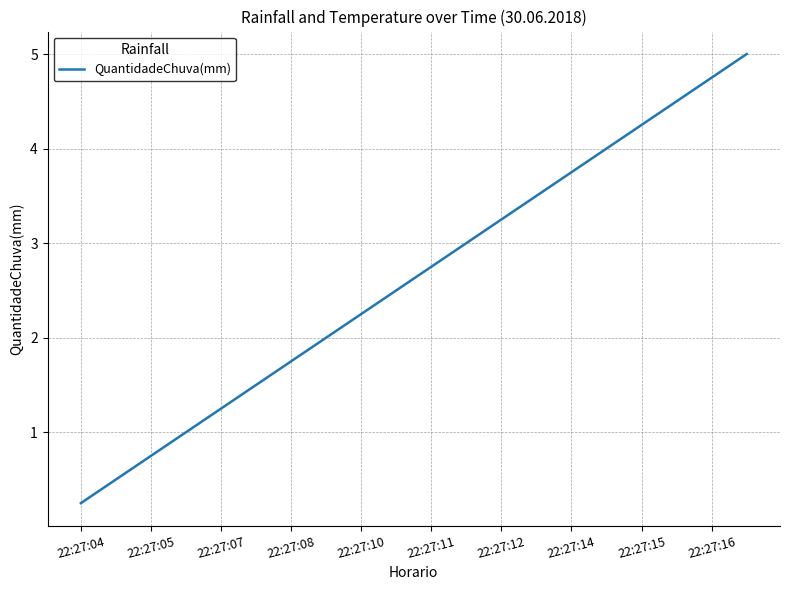

What is the sum of all values?

52.5